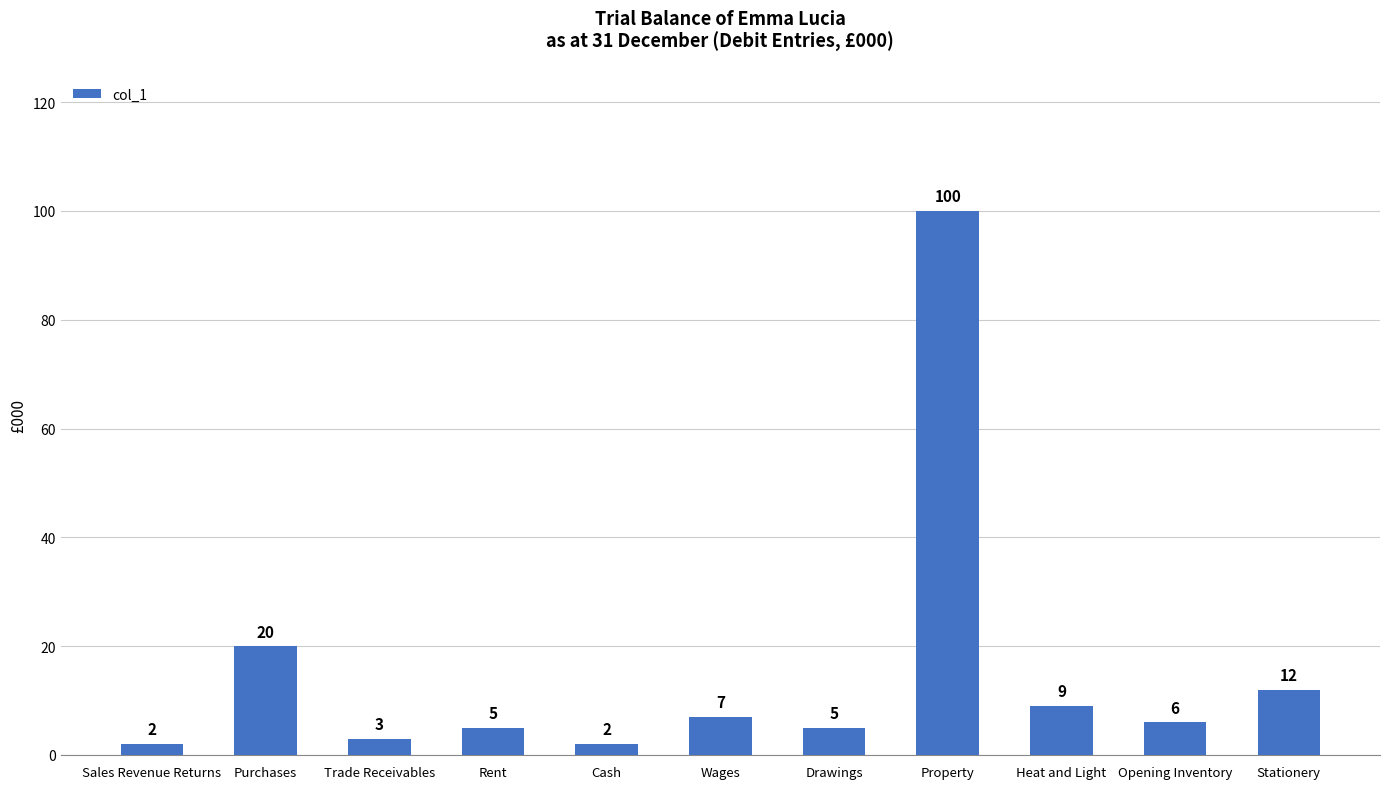

What is the change in value from Purchases to Rent?

-15